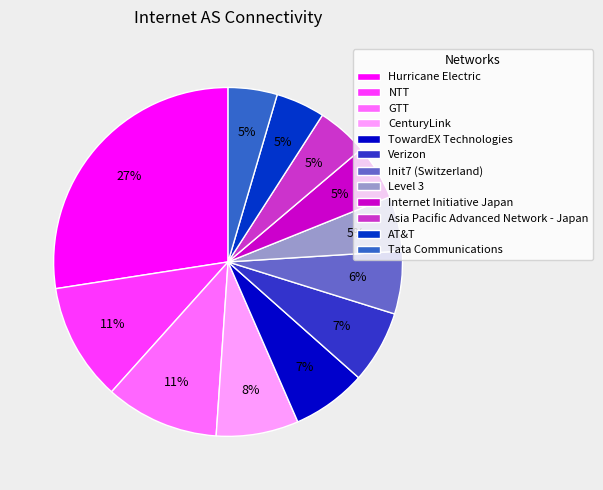

Is there a majority slice in this chart?

No